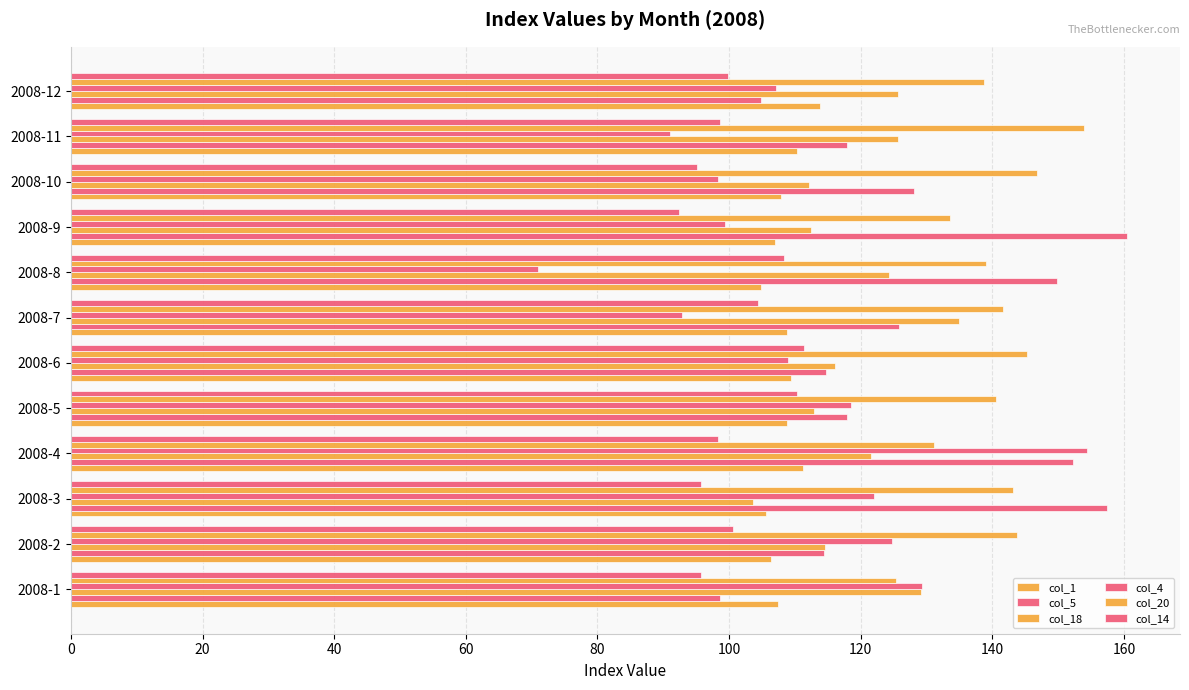

What is the minimum value shown in the chart?

70.9